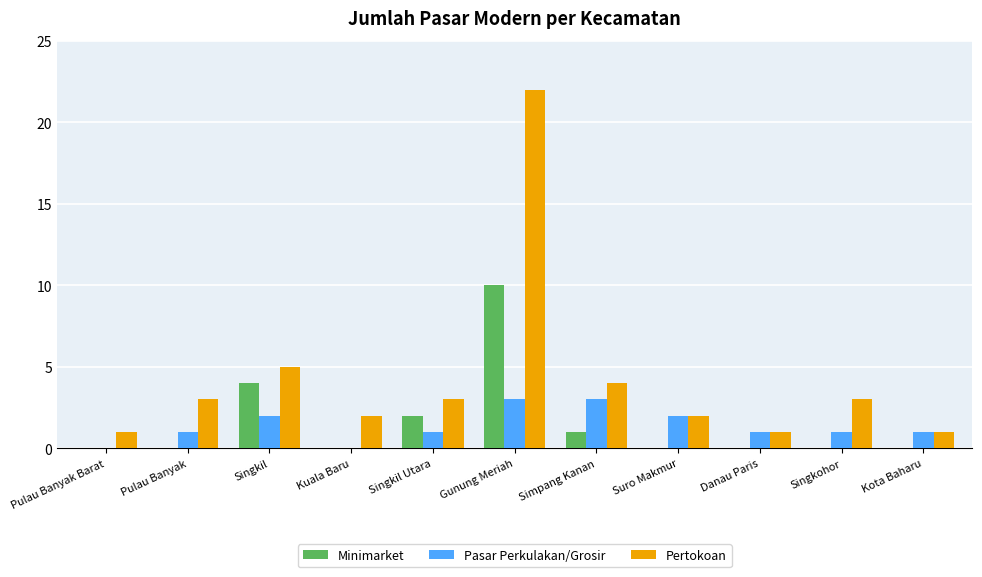

Which series has the largest total across all categories?

Pertokoan